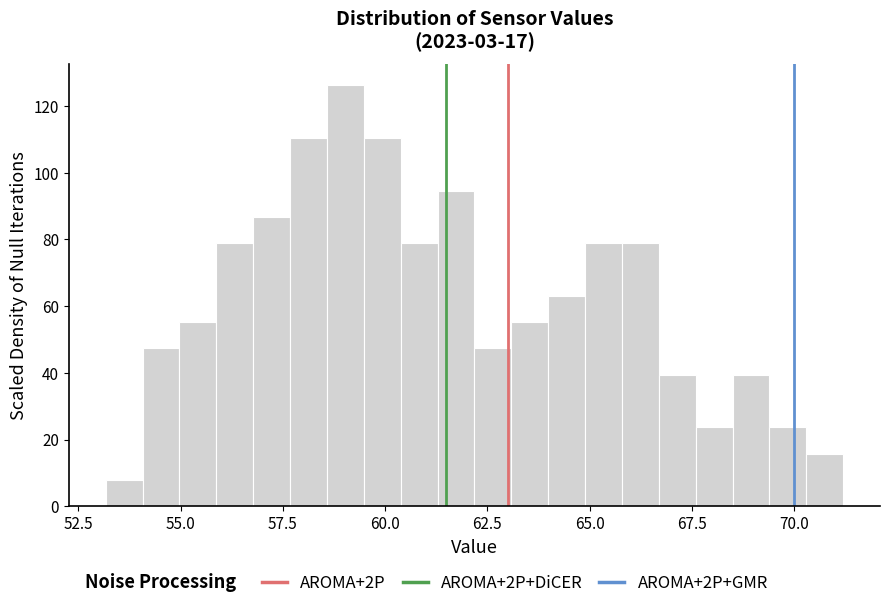

Read against the x-axis, roughly where is the centre of the tallest bar?

59.0